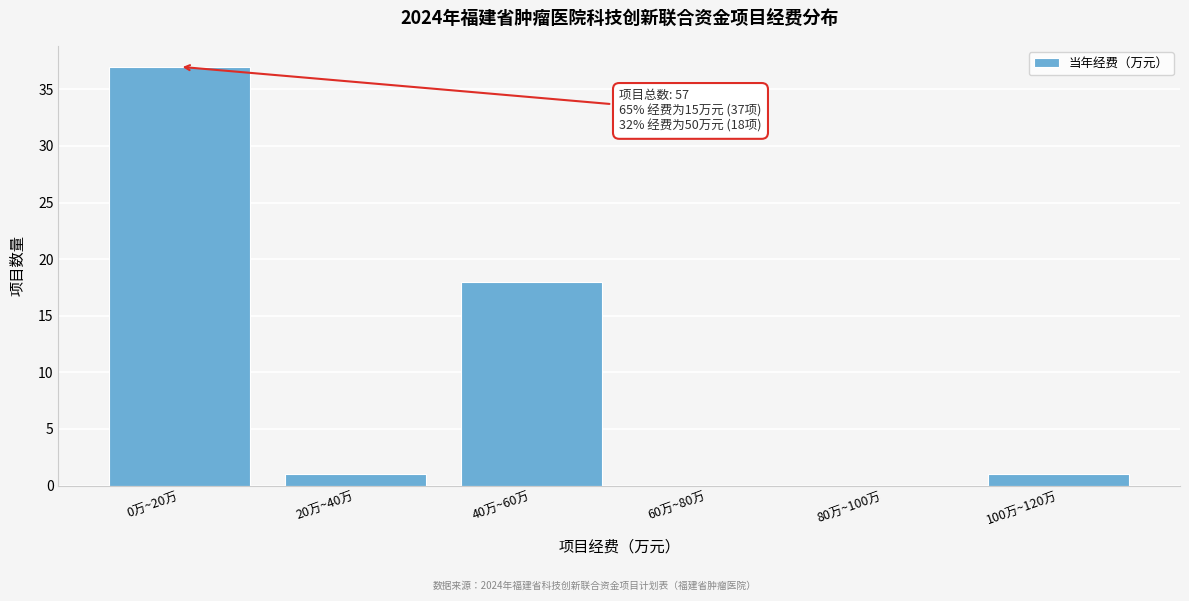

What is the change in value from 40万~60万 to 80万~100万?

-18